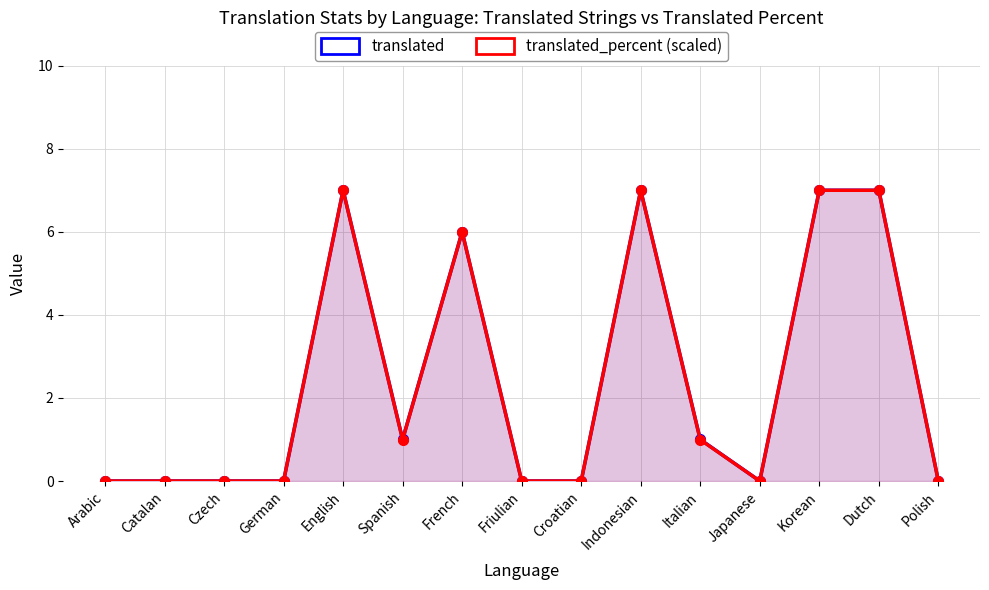

Is it true that translated equals 2.7 at Croatian?

False